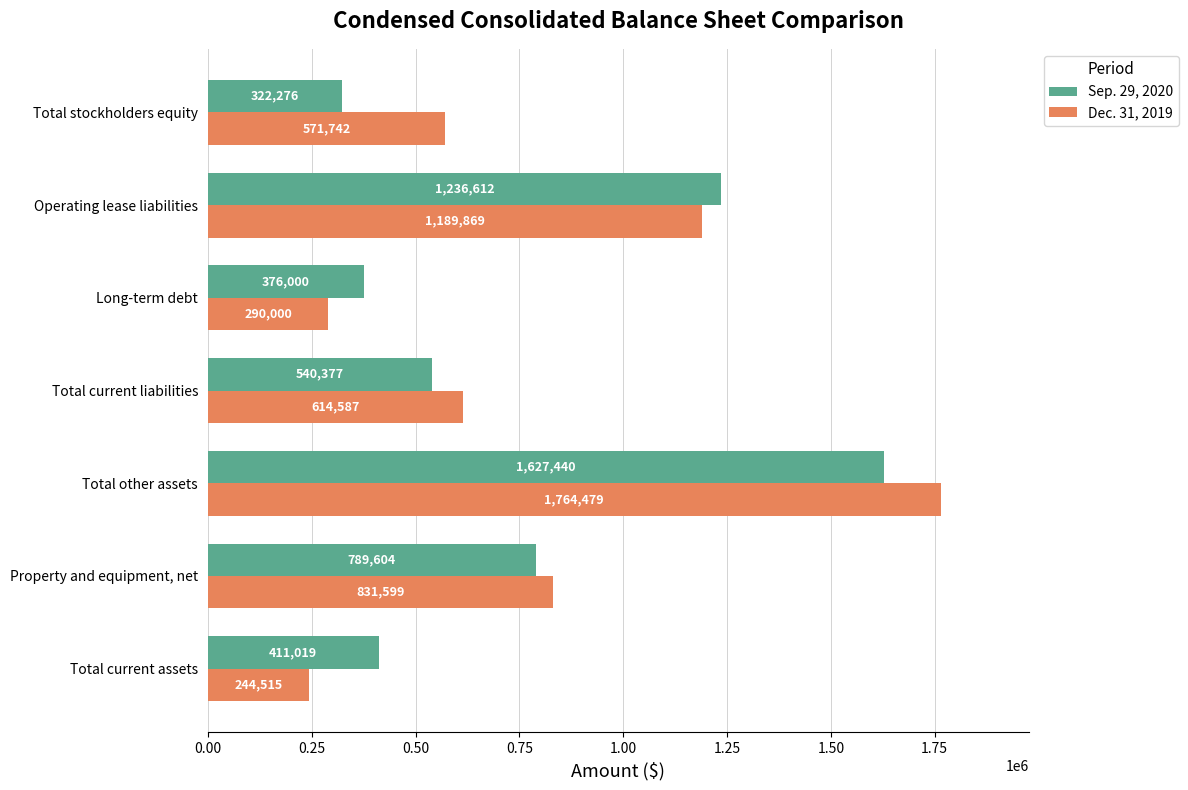

At which label does Dec. 31, 2019 reach its peak?

Total other assets